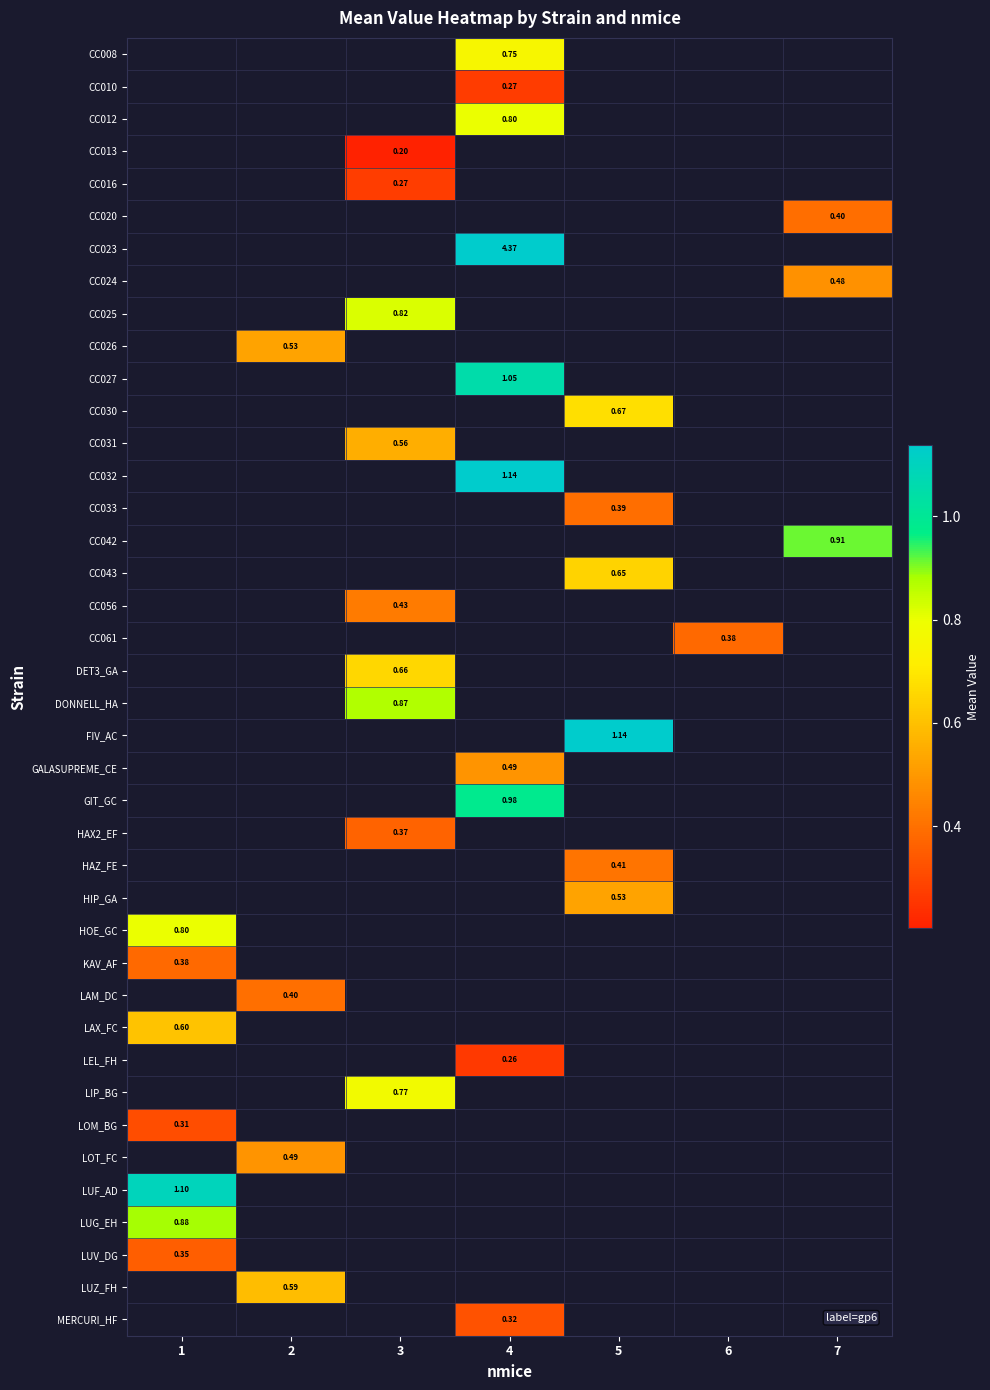

Count the number of data series in this chart.

40